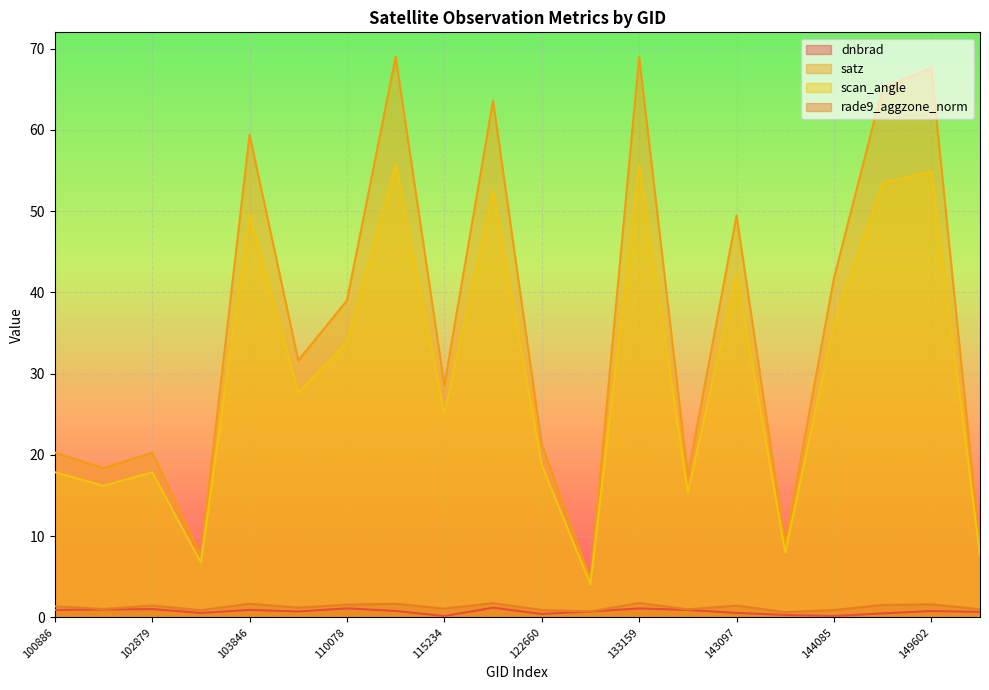

At how many categories does at least one series exceed 38?

9